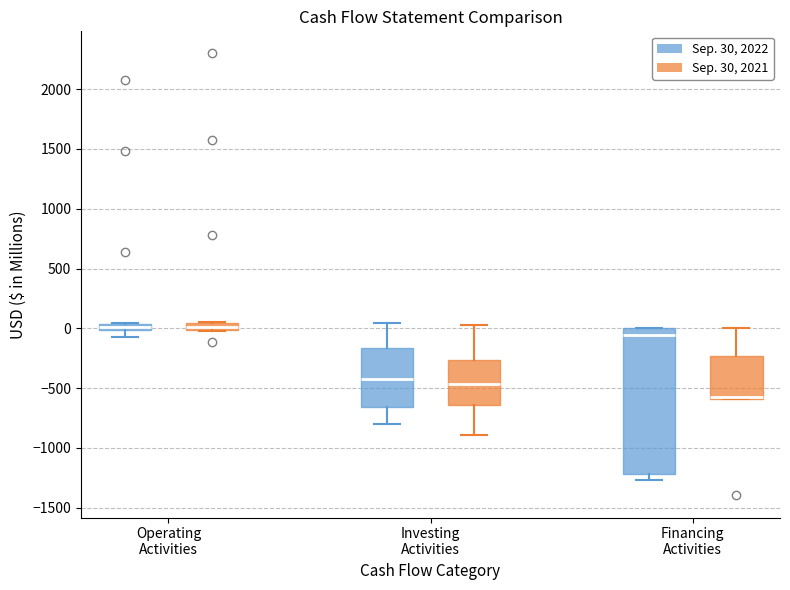

Which box's median line is the lowest?

Financing Activities (Sep. 30, 2021)